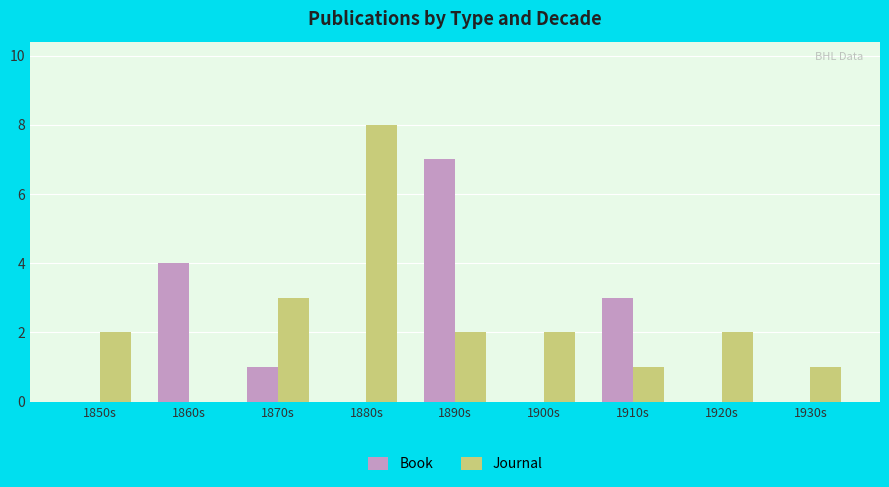

The Journal series shows 0 at 1890s. True or false?

False